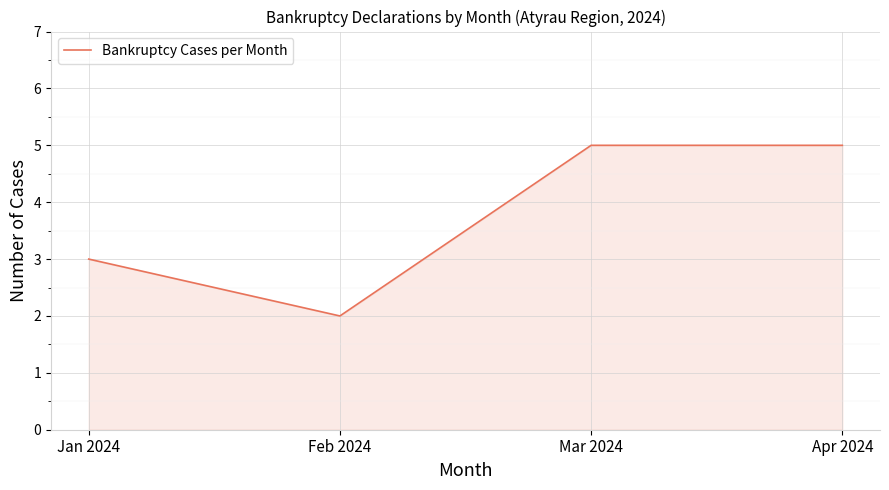

Which category has the lowest value across all series?

Feb 2024